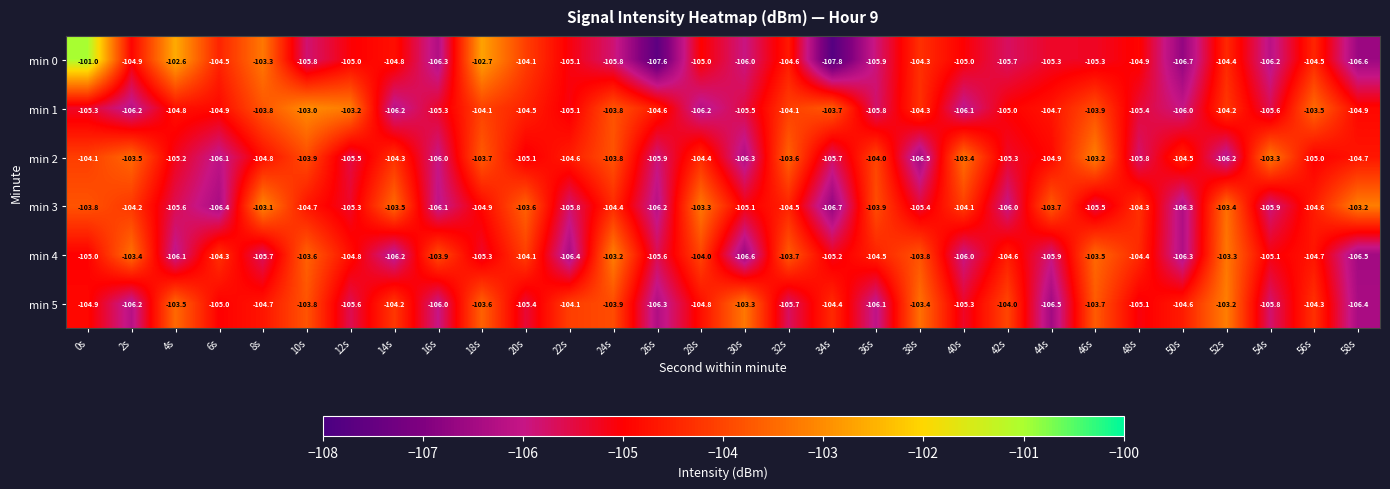

Which category has the lowest value across all series?

34s